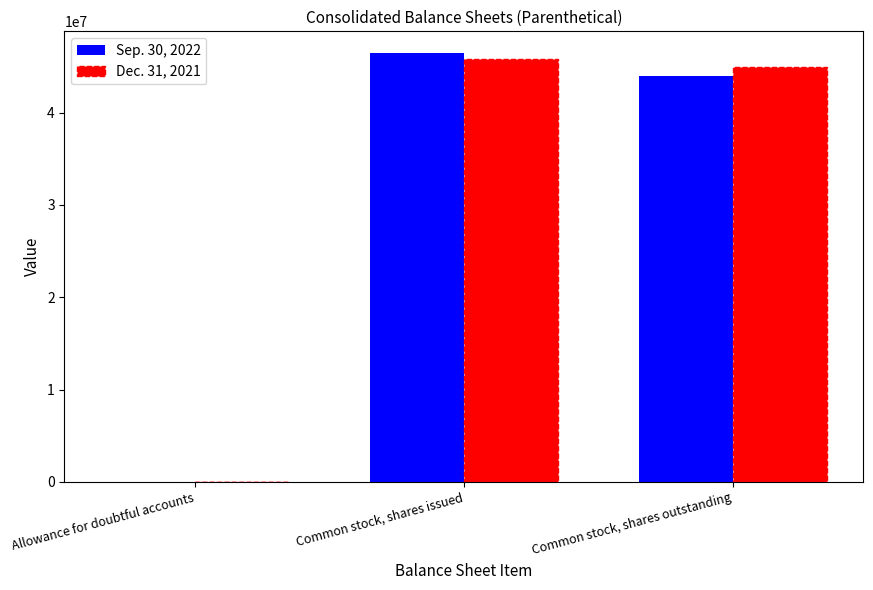

The value of Dec. 31, 2021 at Common stock, shares outstanding is 30605859. True or false?

False